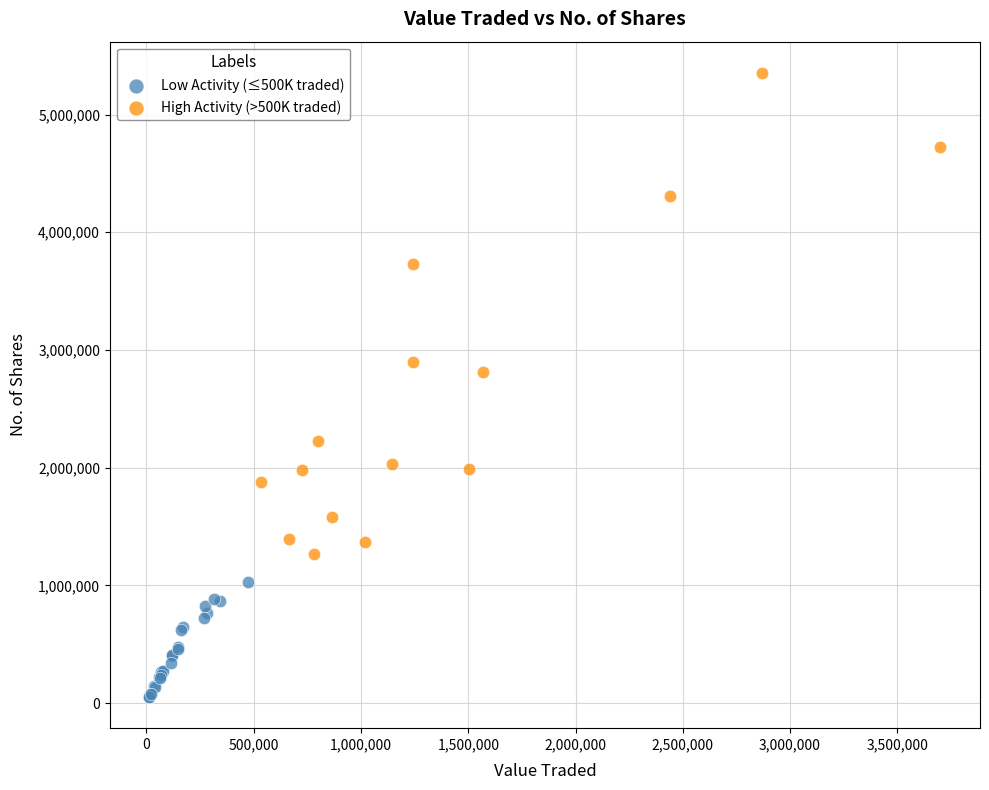

Which series contains the lowest Y value?

Low Activity (≤500K traded)